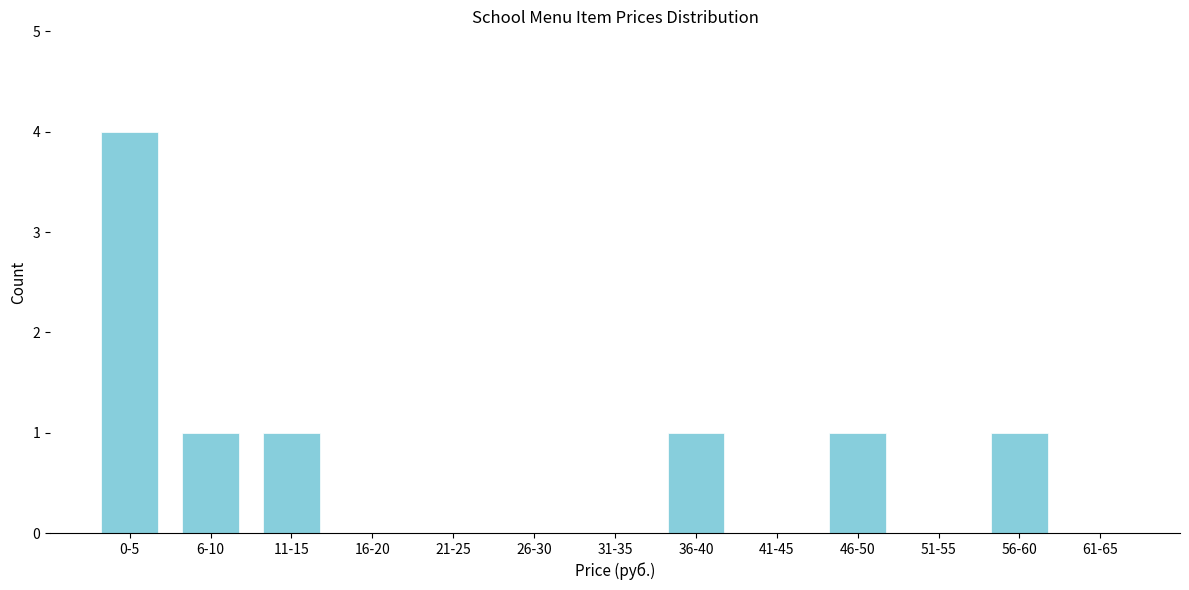

Reading left to right, what are all the values shown in this chart?

0-5=4	6-10=1	11-15=1	16-20=0	21-25=0	26-30=0	31-35=0	36-40=1	41-45=0	46-50=1	51-55=0	56-60=1	61-65=0